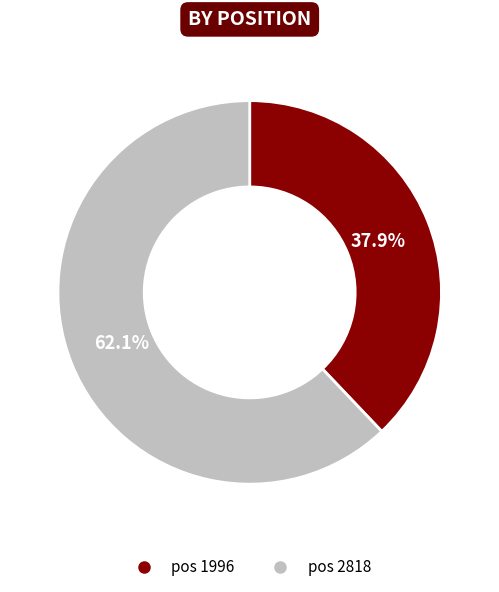

Does any single category account for the majority?

Yes